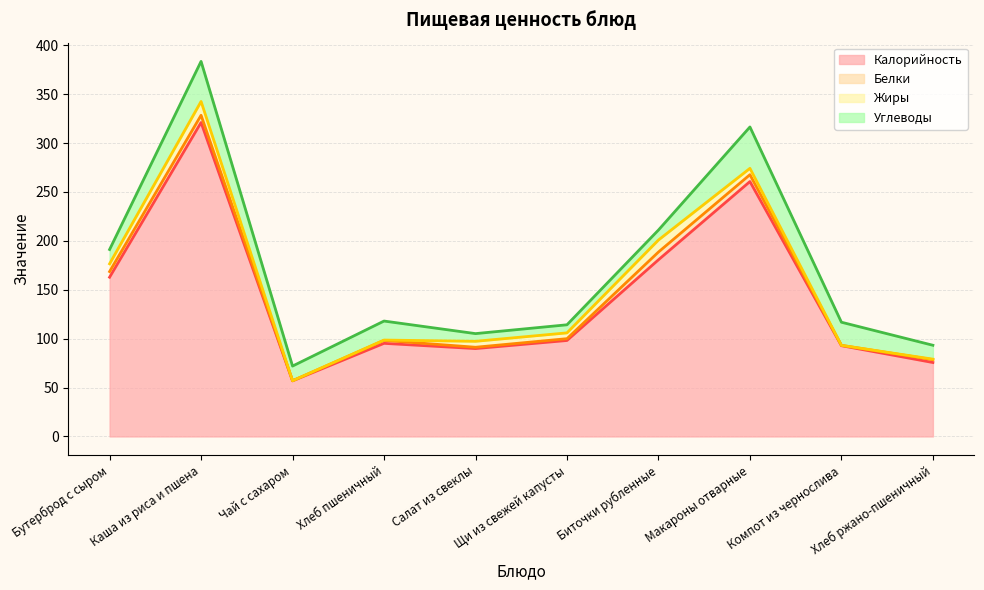

True or false: Углеводы has more than 2 interior local peaks.

True